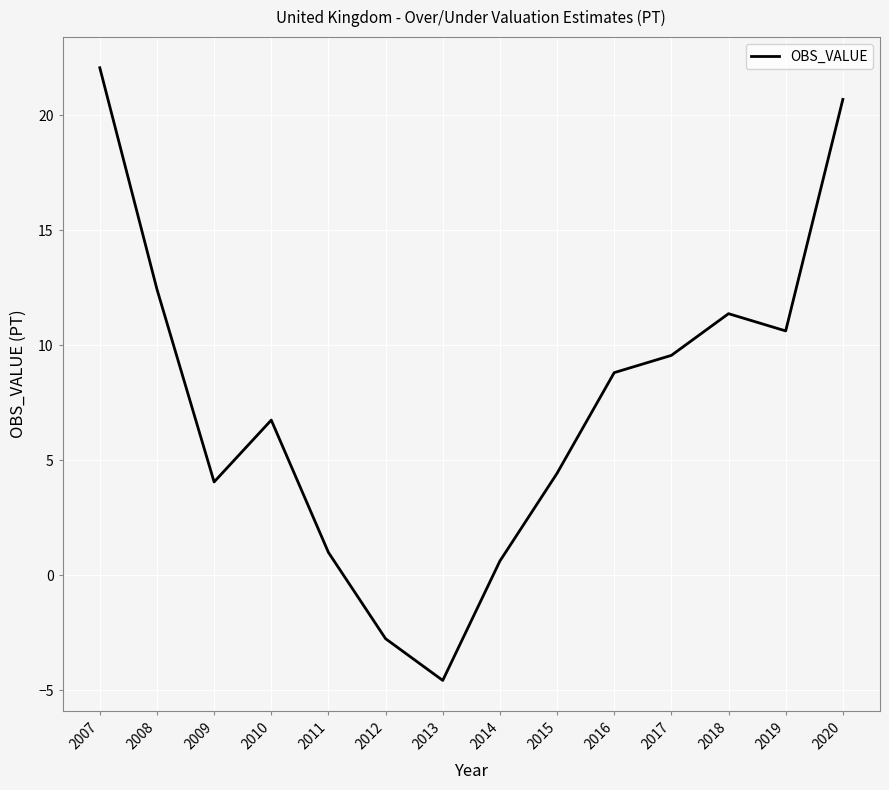

How many values exceed 8?

7